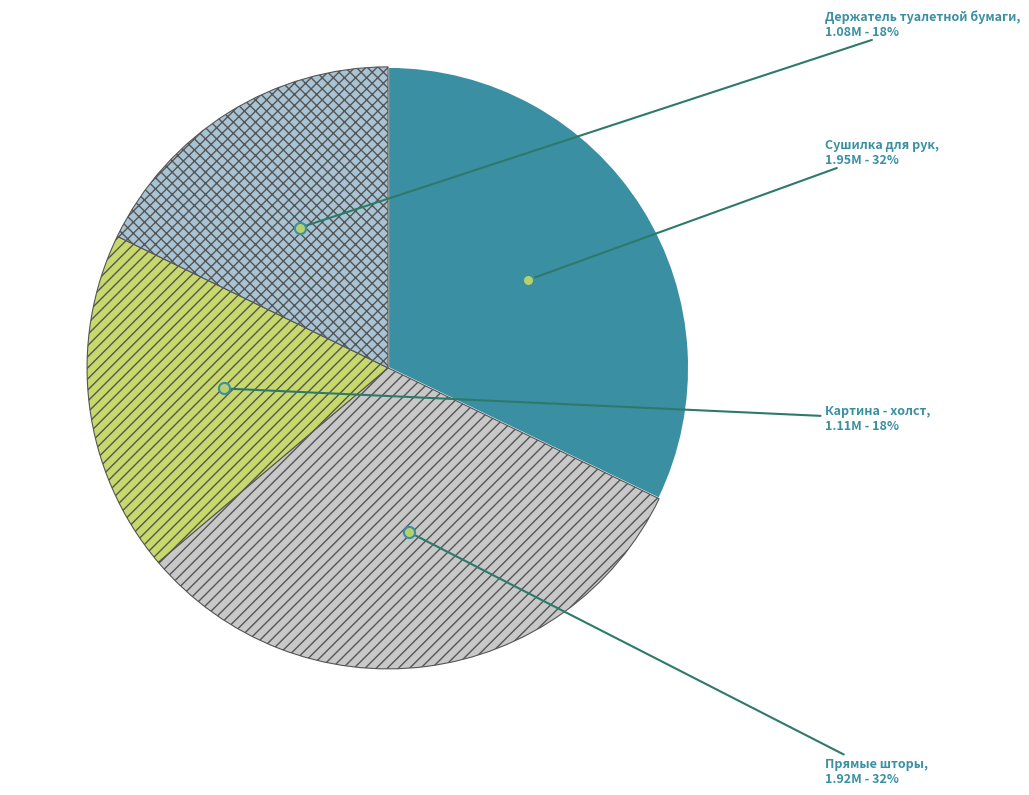

To the nearest percent, what is the combined percentage of Держатель туалетной бумаги and Картина - холст?

36%